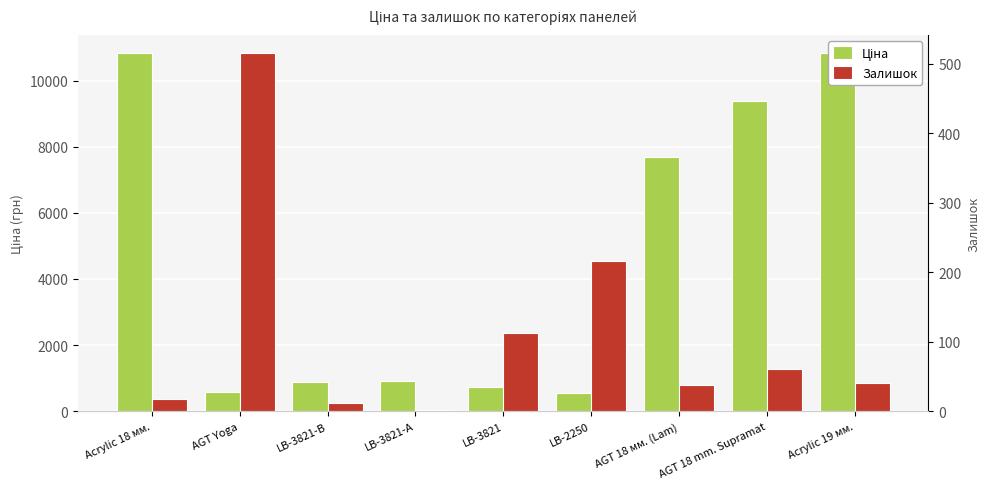

Reading left to right, transcribe all the data shown in this chart.

Ціна: 10840.1	593.8	882.1	905.5	728.8	566.2	7688.0	9379.3	10840.1
Залишок: 17.0	516.0	12.0	2.0	113.0	216.0	38.0	61.0	40.0